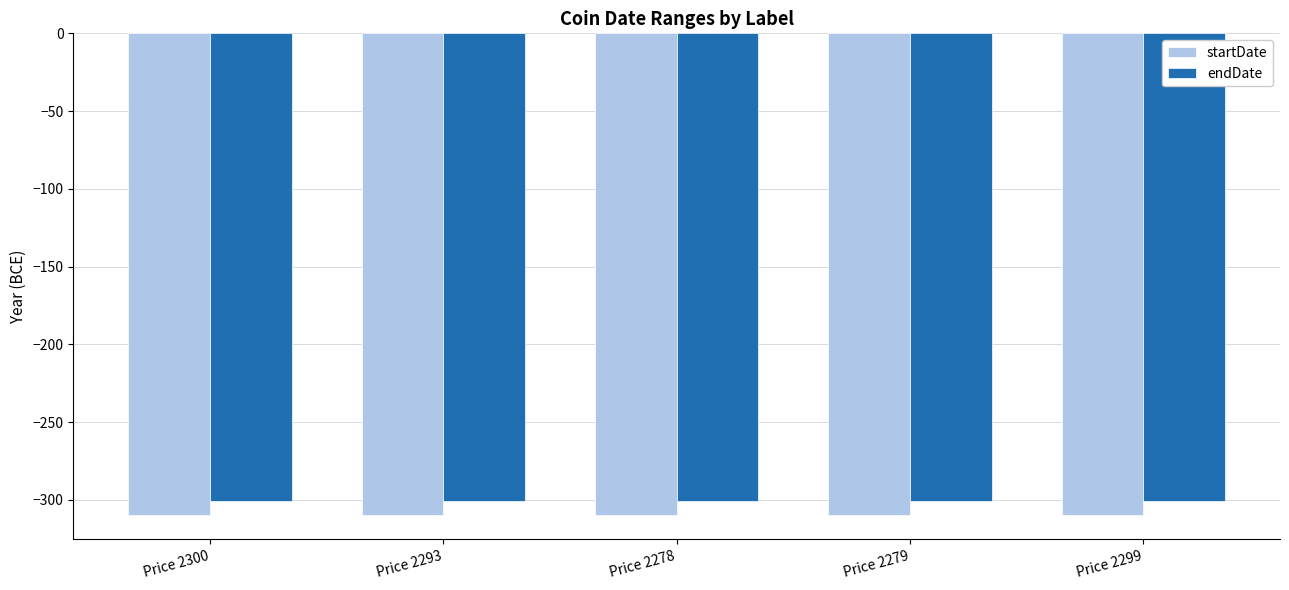

Does the chart contain any negative values?

Yes